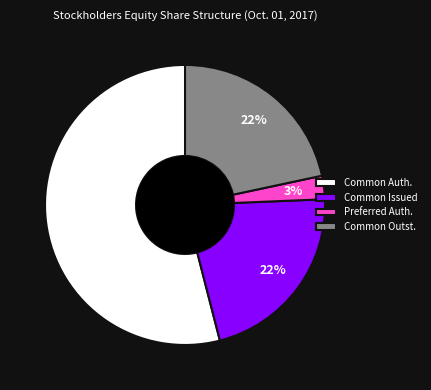

Is the sum of Common Issued and Common Auth. greater than half?

Yes